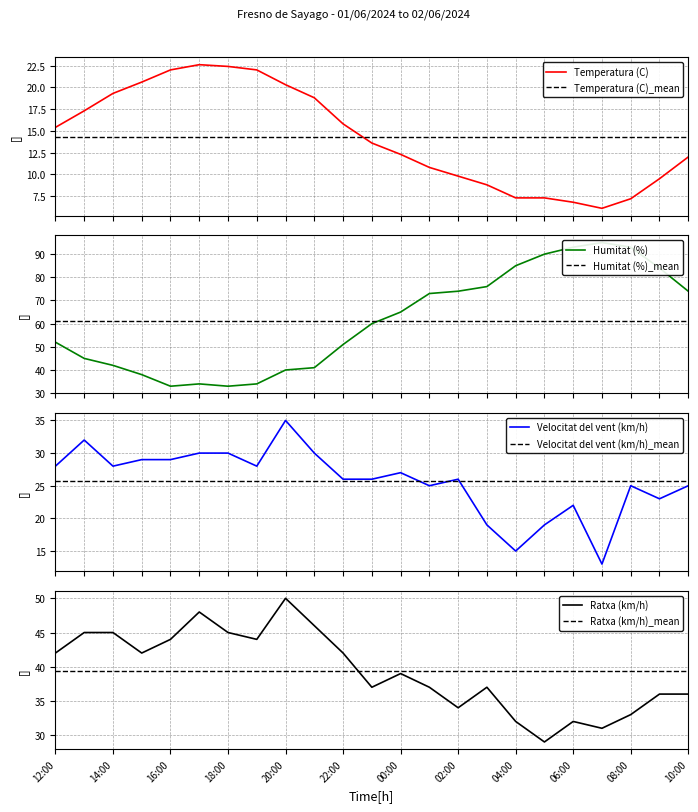

What is the label of the 12th point from the left?

23:00